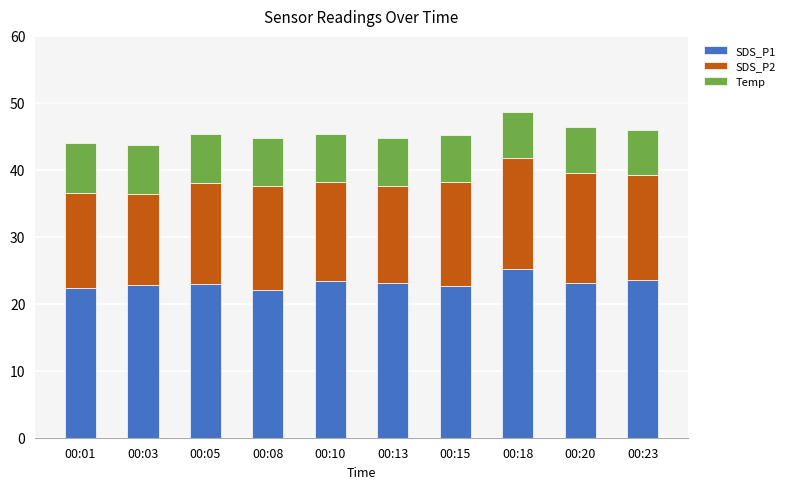

What is the value of the SDS_P1 bar at the 1st from the left?

22.3